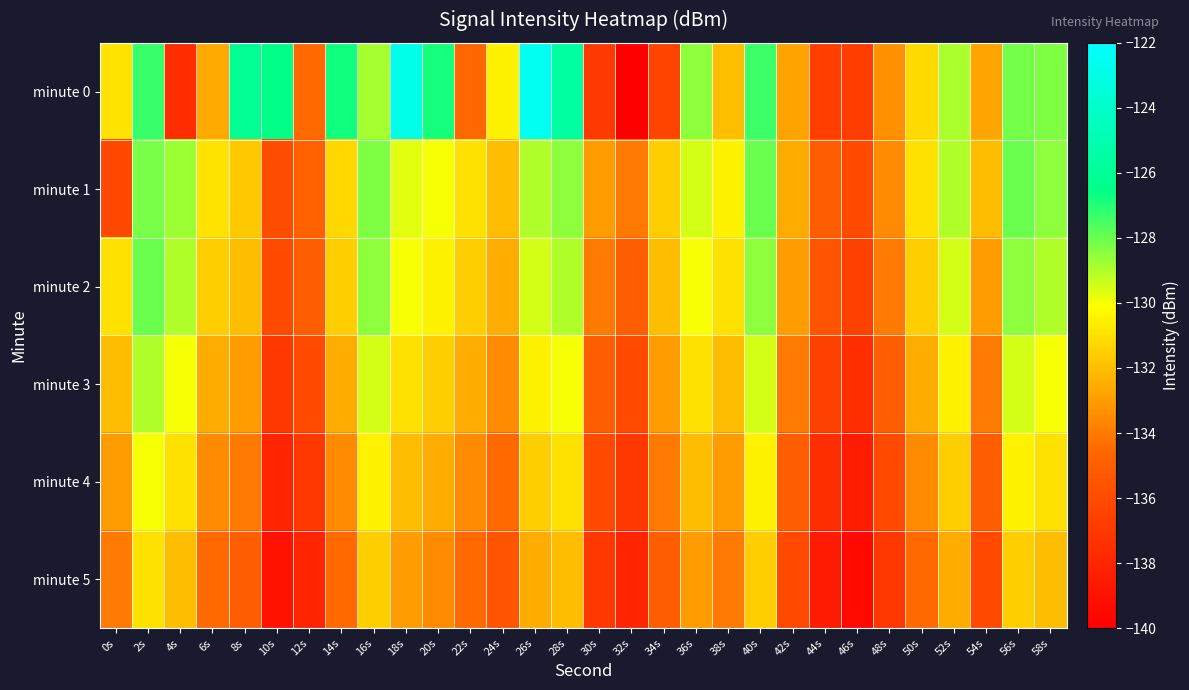

Which series has the largest total across all categories?

minute 0